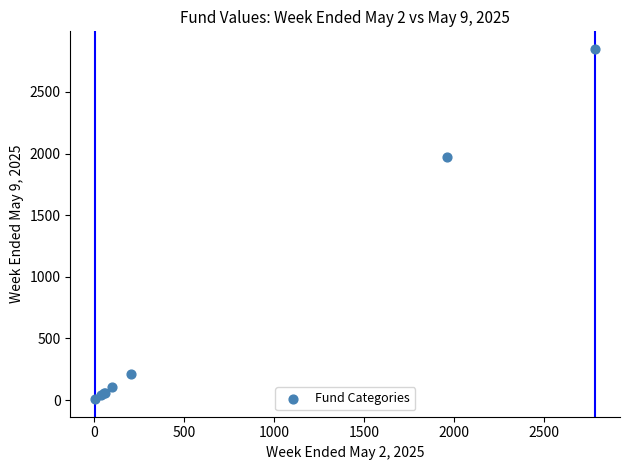

What Y value in the scatter plot is closest to 1428?

1970.8